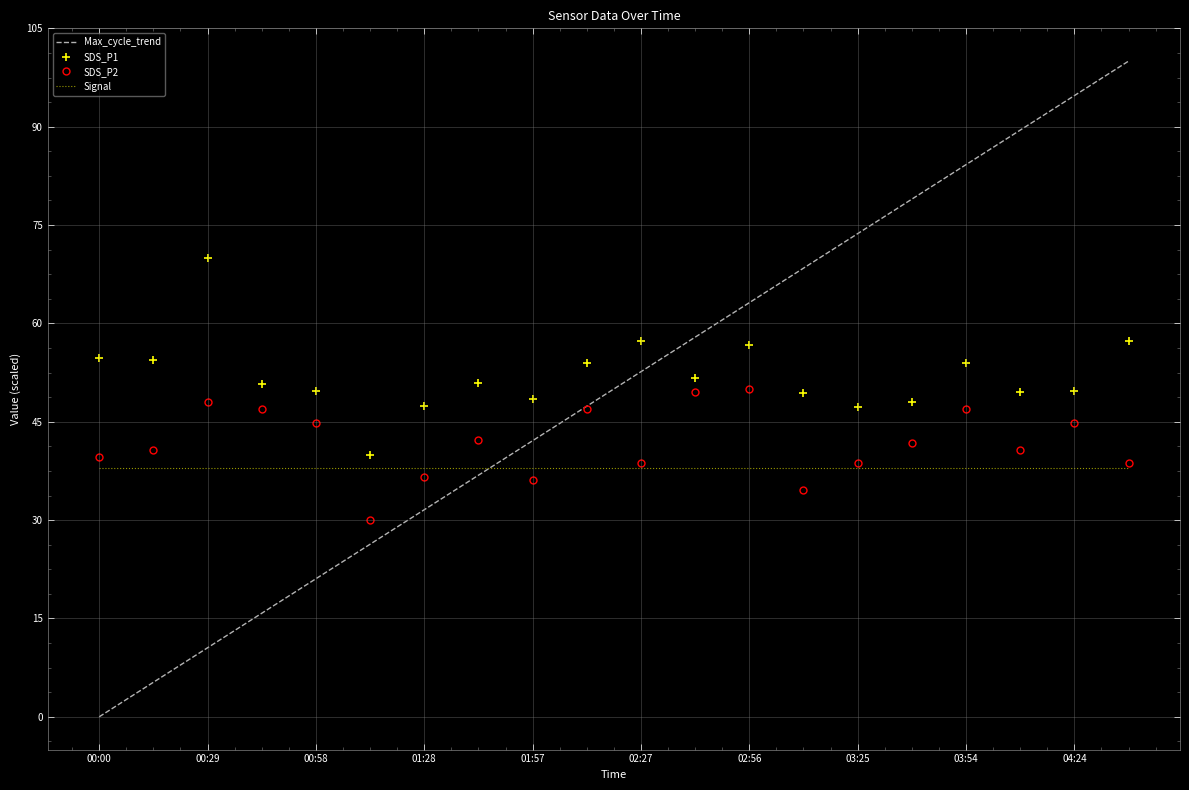

True or false: Max_cycle_trend and SDS_P1 intersect in this chart.

True